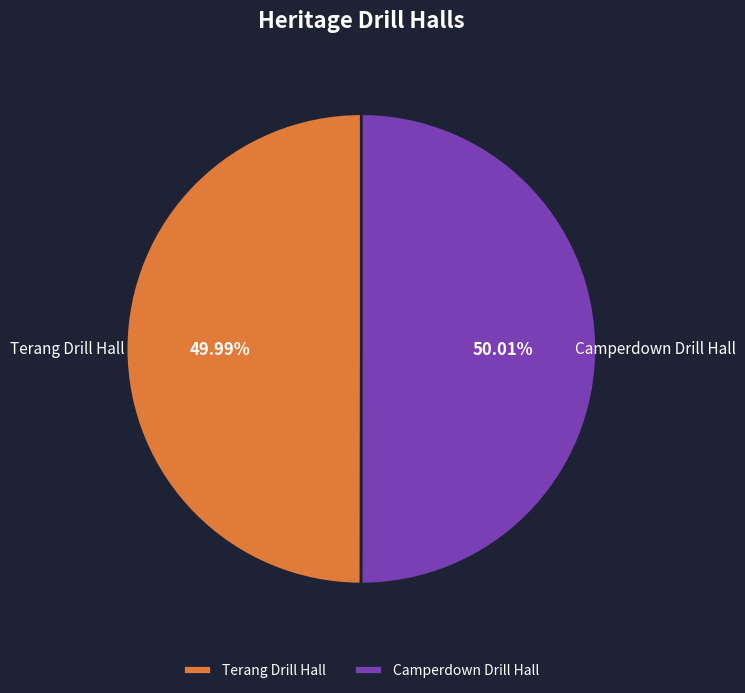

What is the ratio of the value at Terang Drill Hall to the value at Camperdown Drill Hall?

1.0